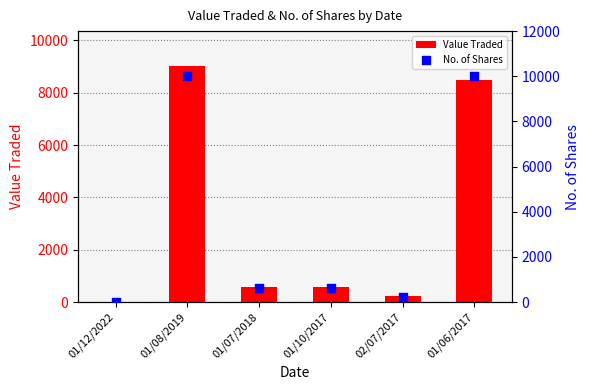

At how many categories does at least one series exceed 729?

2